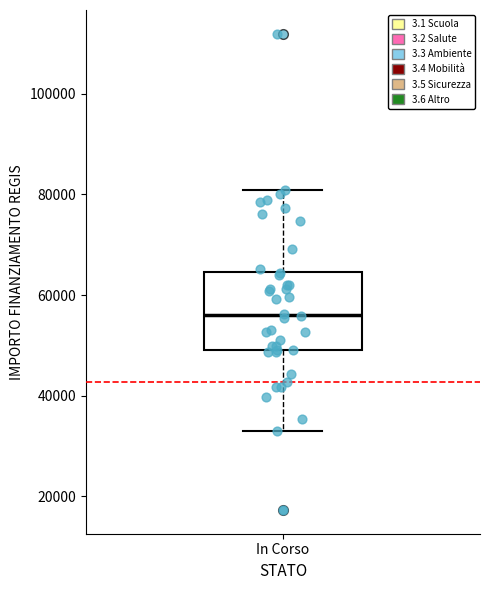

Where does the median line of the box for In Corso sit on the y-axis? The values are not printed on the chart, so give them approximately, as read against the axis.

56000